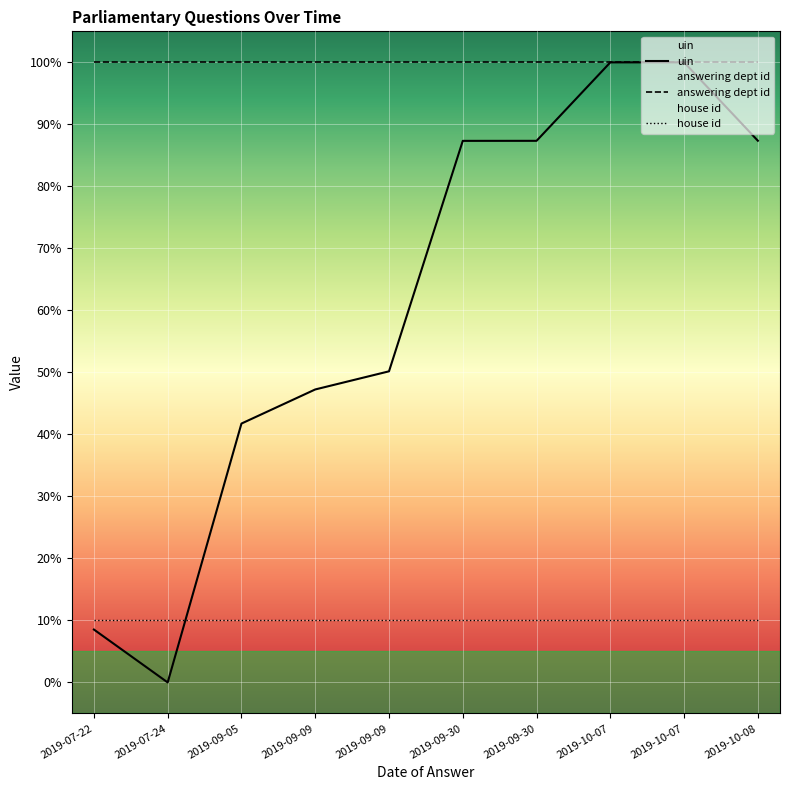

How many values in the uin series are below 87?

5